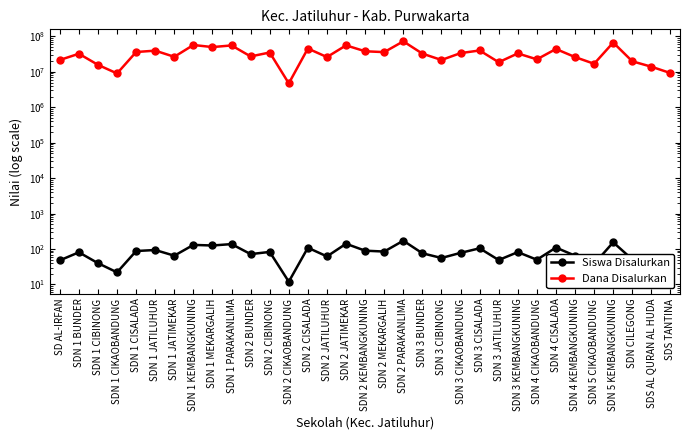

What is the lowest value of the Dana Disalurkan series?

4725000